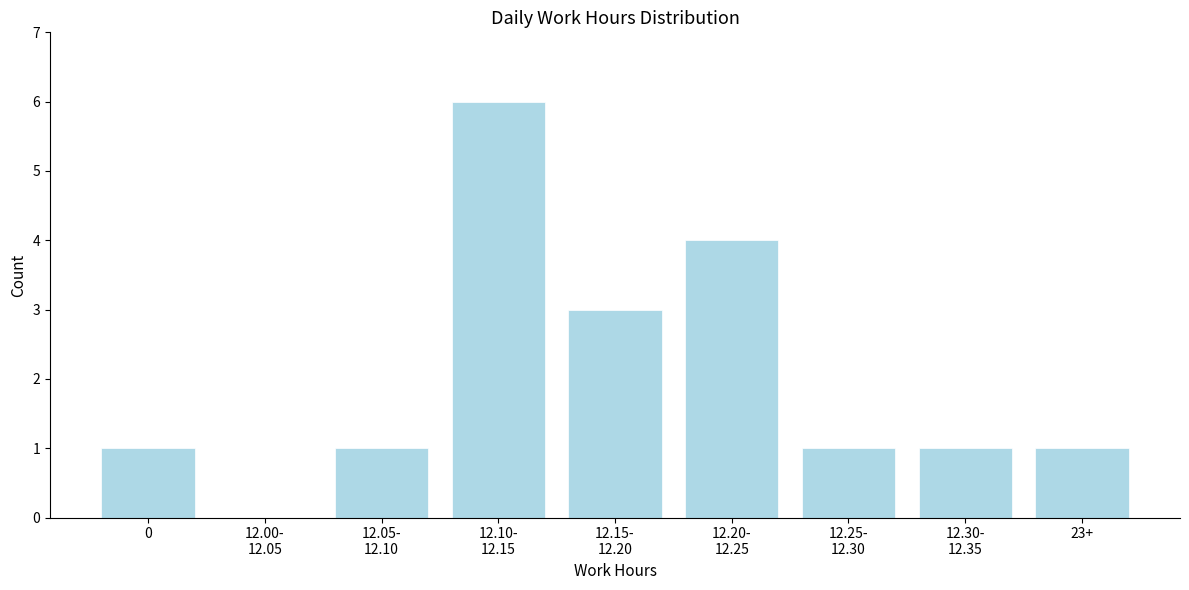

What is the sum of all values?

18